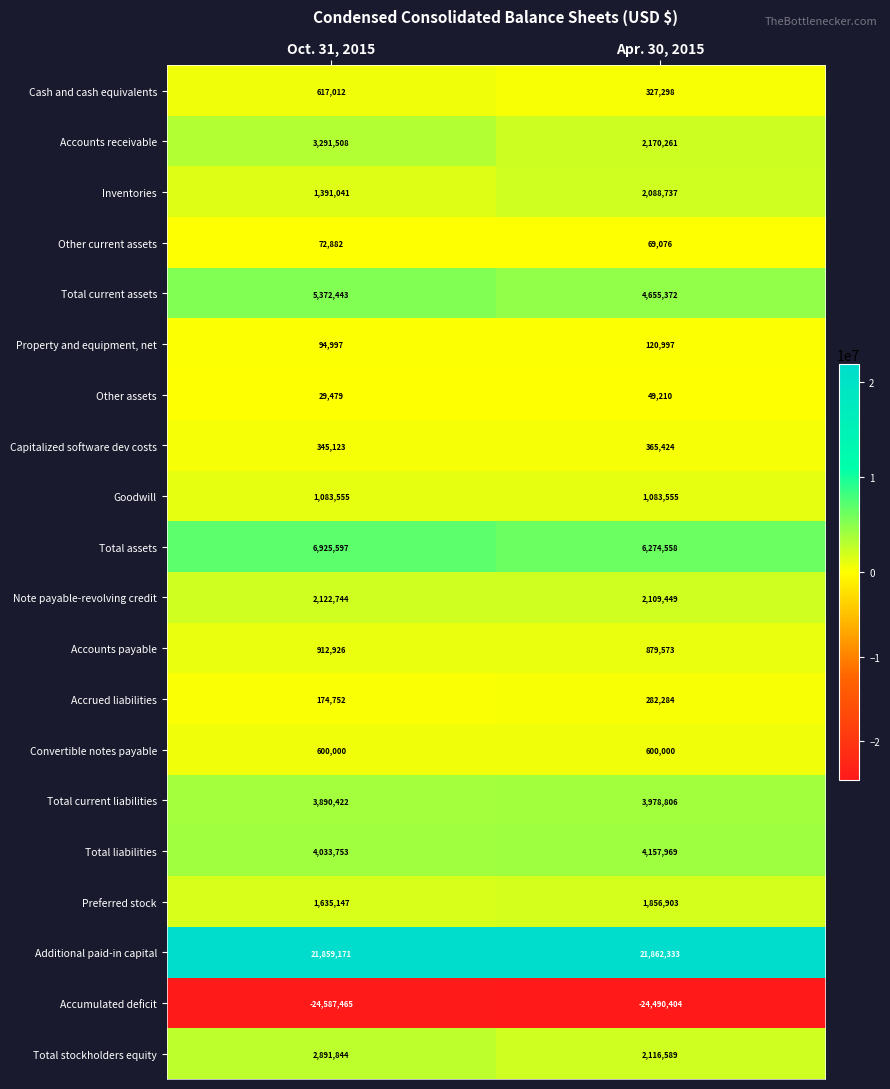

At which category is the sum across all series the highest?

Oct. 31, 2015